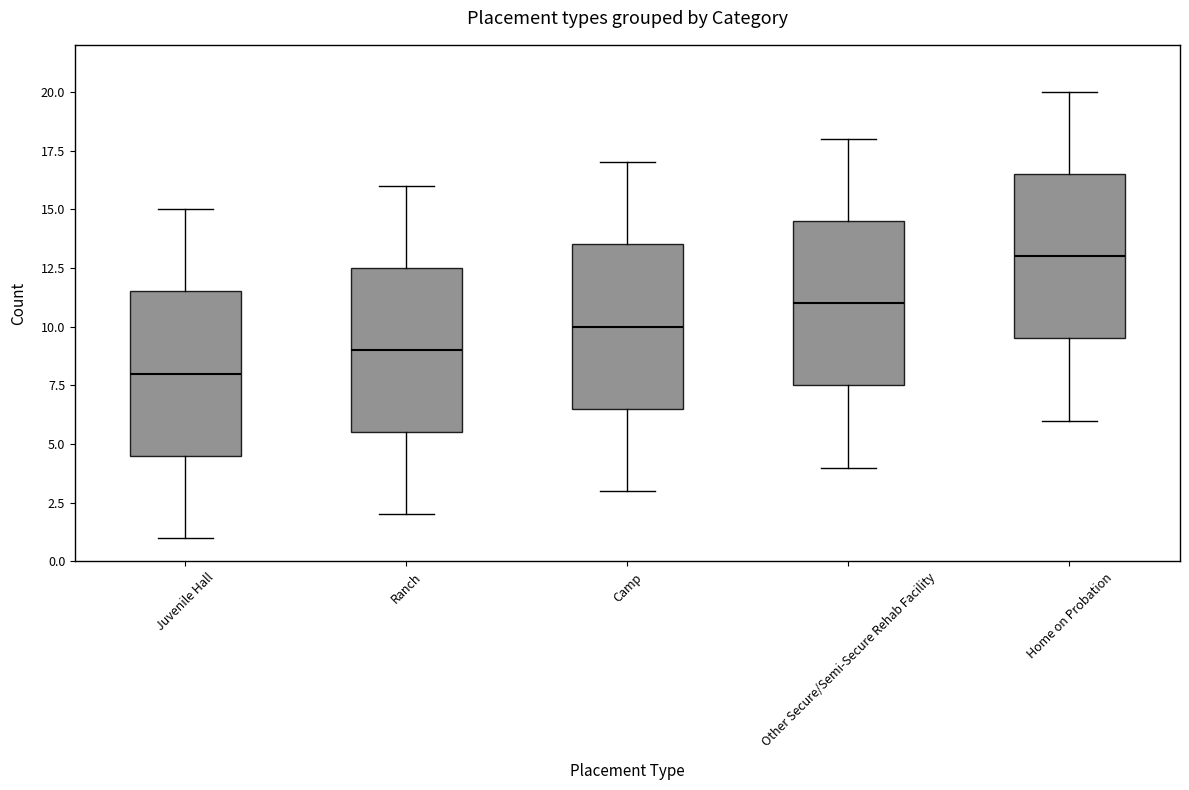

Which box's median line is the lowest?

Juvenile Hall